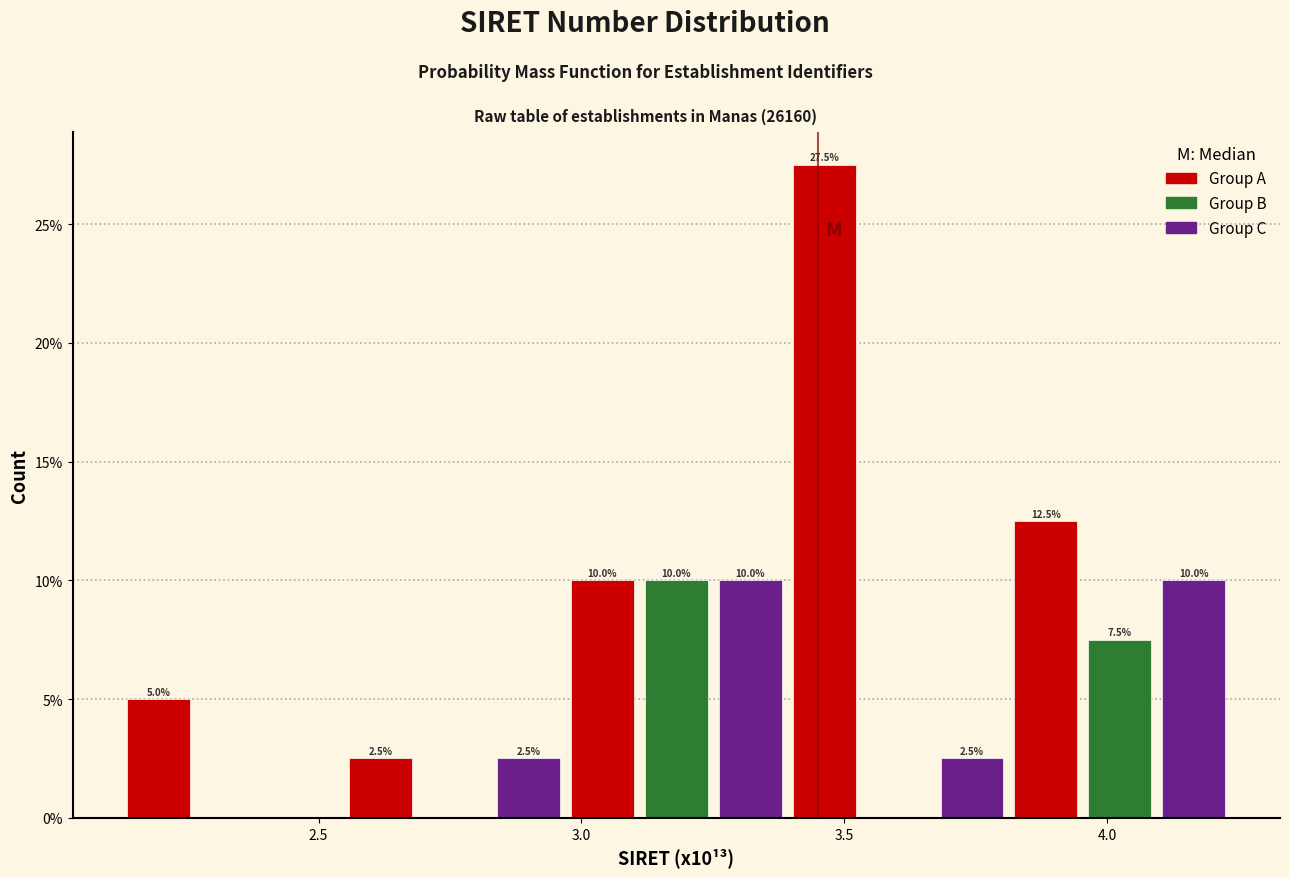

Around what value on the x-axis is the tallest bar? Give the approximate position of its centre, as read against the axis.

3.45